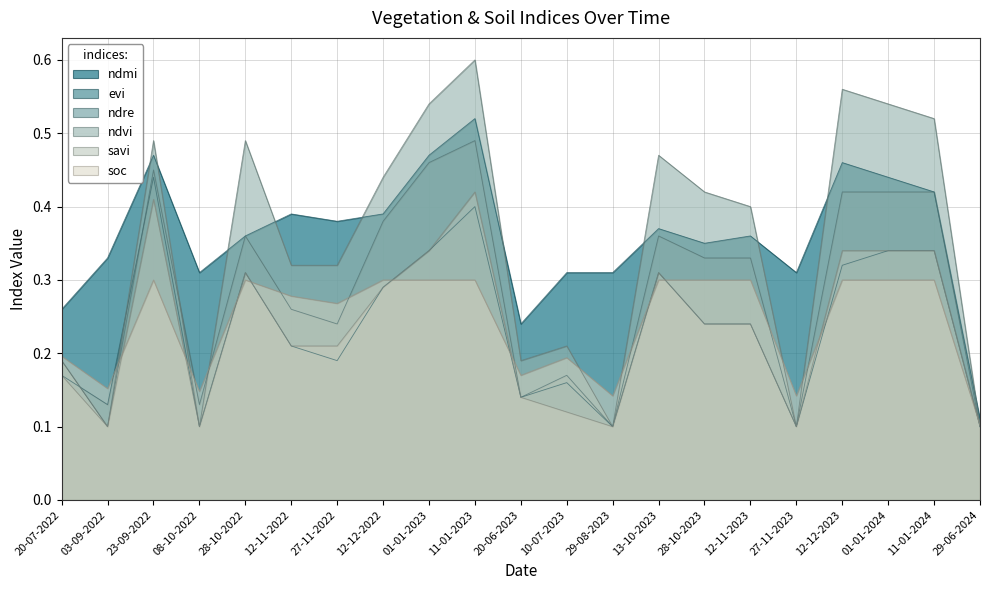

Rank the series by their maximum value, from lowest to highest.

soc, savi, evi, ndre, ndmi, ndvi